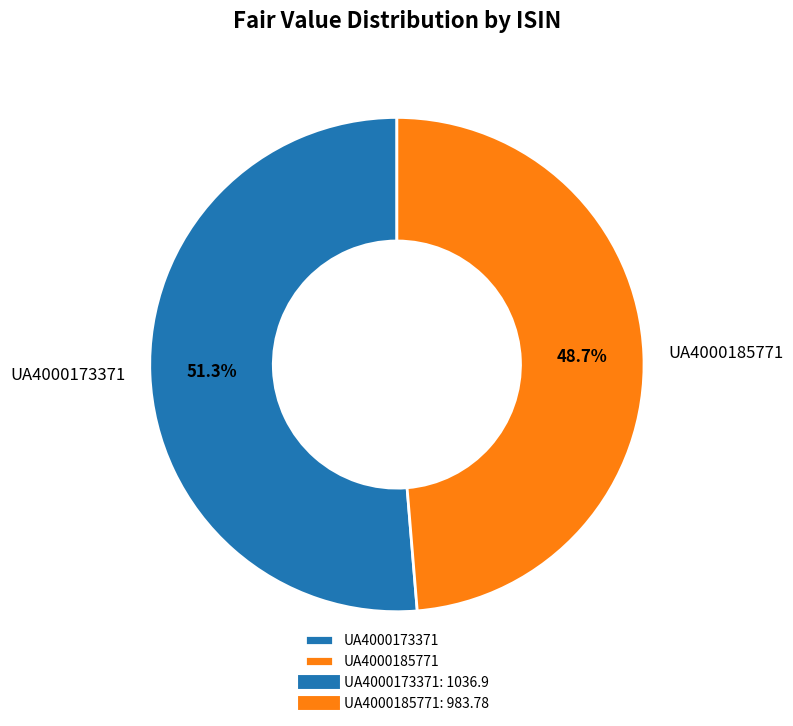

How many slices are in this pie chart?

2